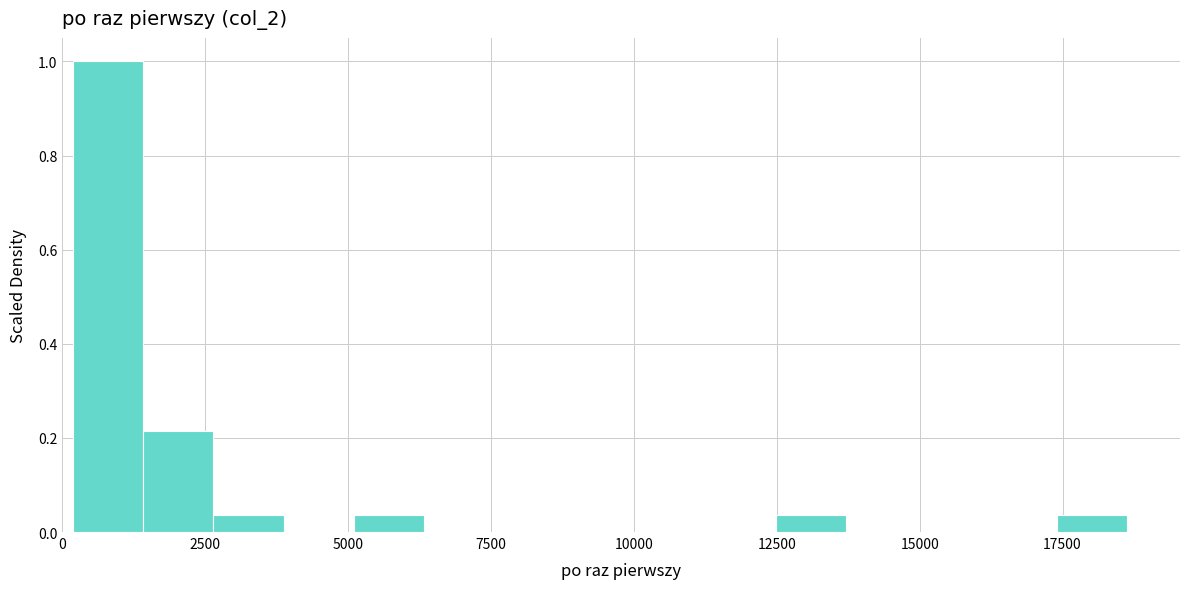

Around what value on the x-axis is the tallest bar? Give the approximate position of its centre, as read against the axis.

1000